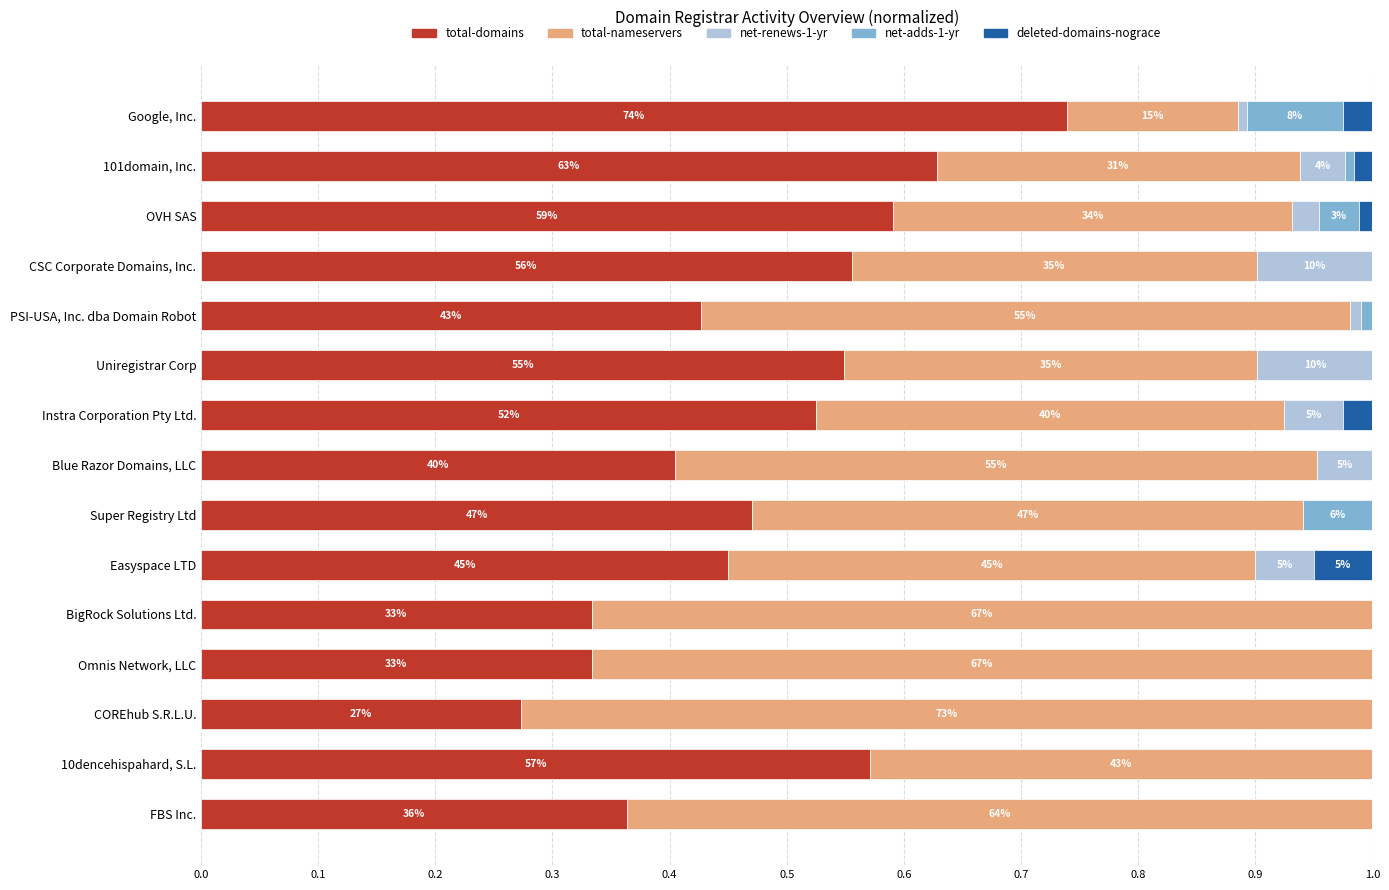

What are all the series names shown in the legend?

total-domains, total-nameservers, net-renews-1-yr, net-adds-1-yr, deleted-domains-nograce